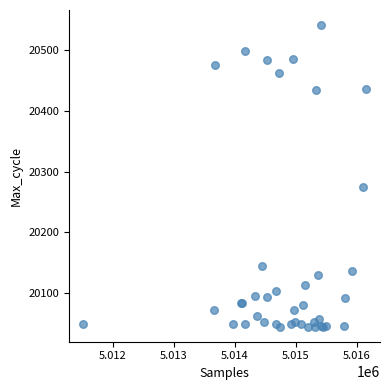

What Y value in the scatter plot is closest to 20293?

20275